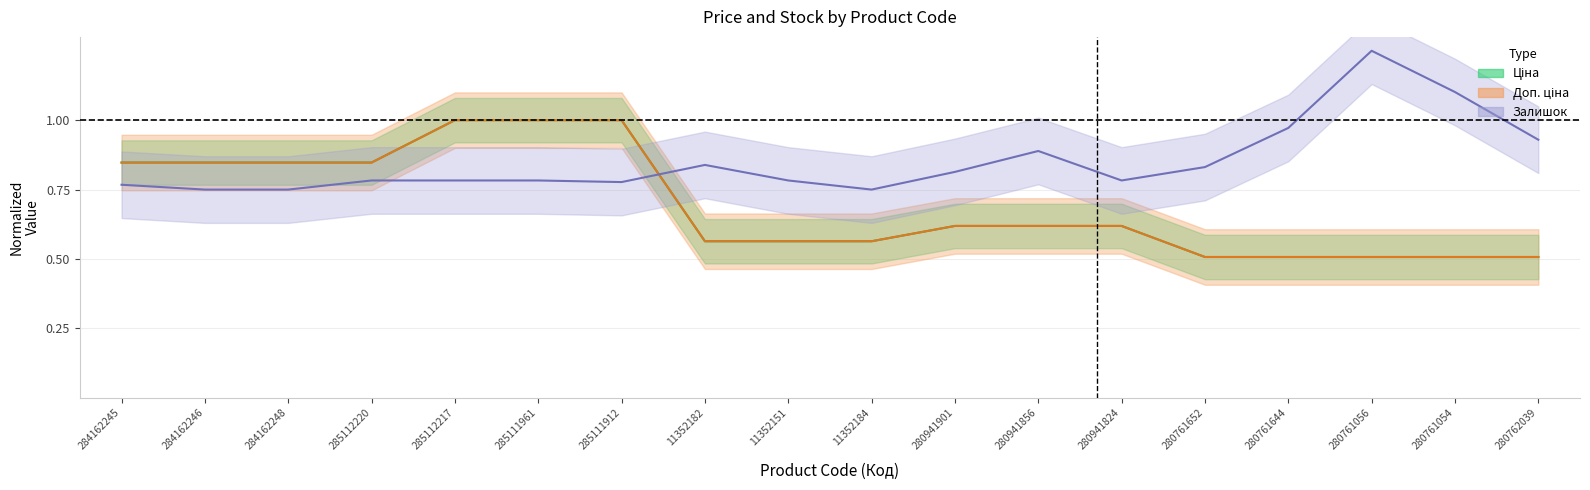

At which label is Доп. ціна closest to 0?

280761652